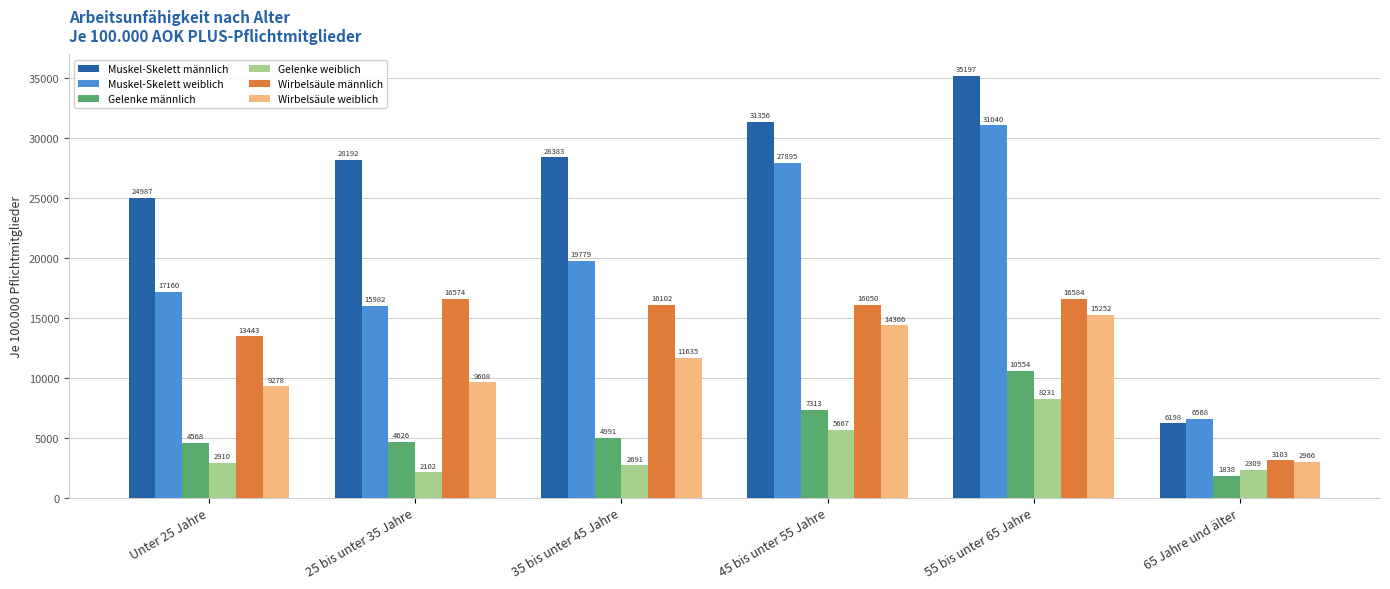

What is the label of the 5th bar from the left?

55 bis unter 65 Jahre